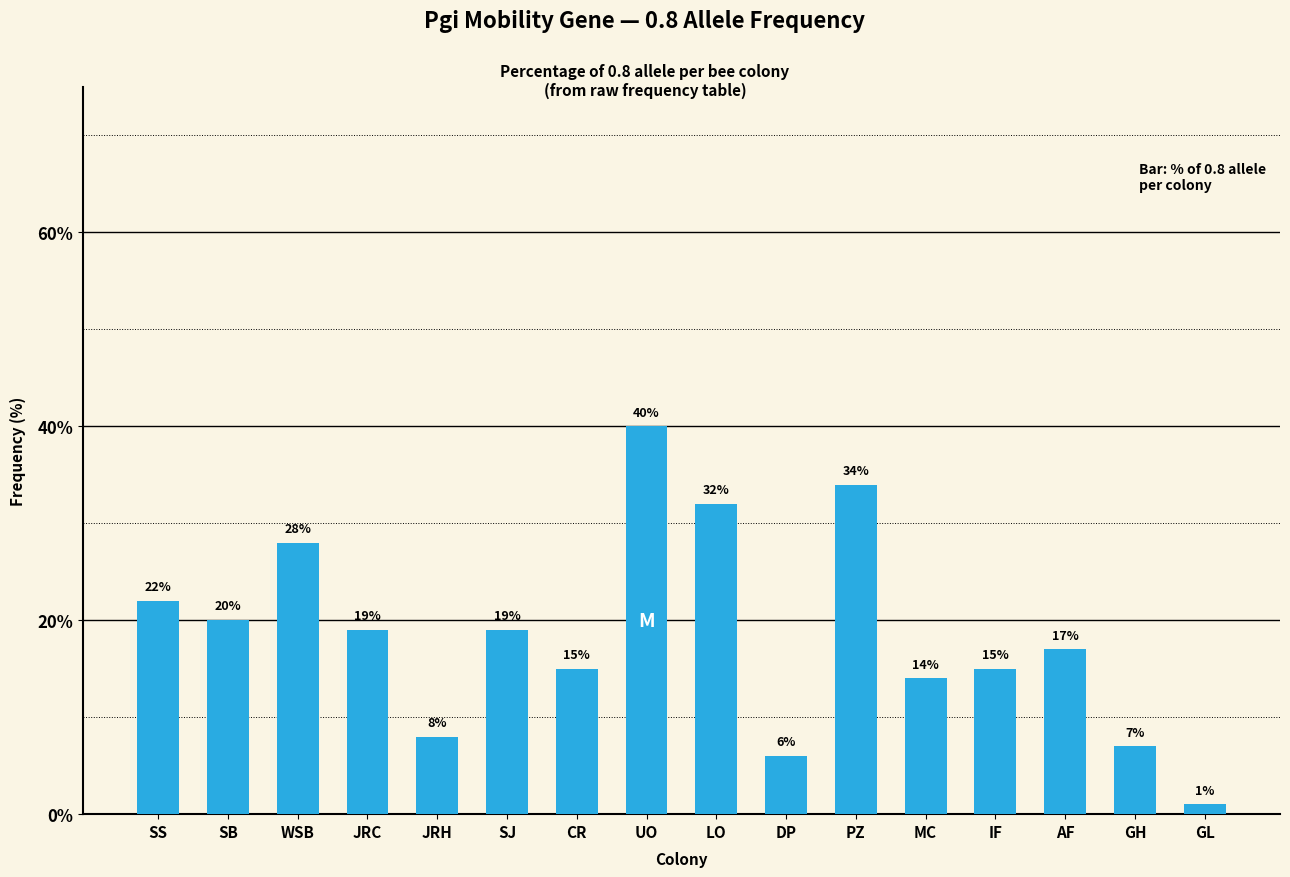

How many bars are there in total?

16